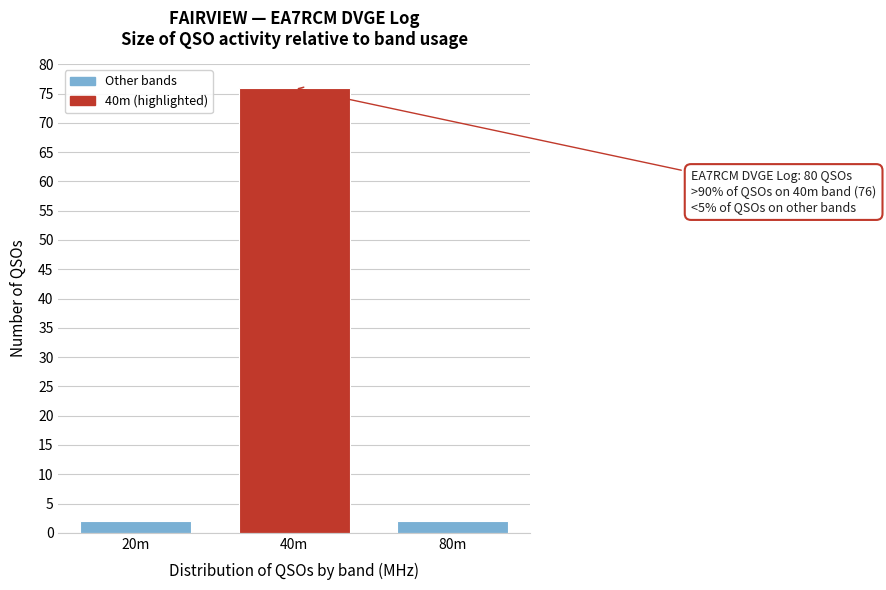

Reading right to left, what are all the values shown in this chart?

80m=2	40m=76	20m=2